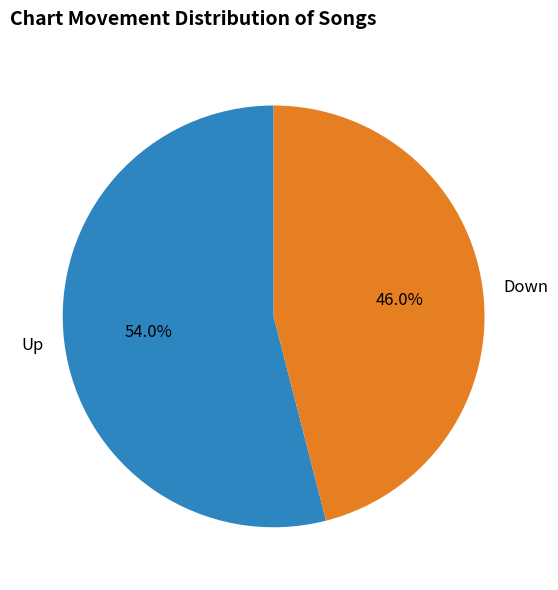

Is there any slice that represents more than half of the pie?

Yes